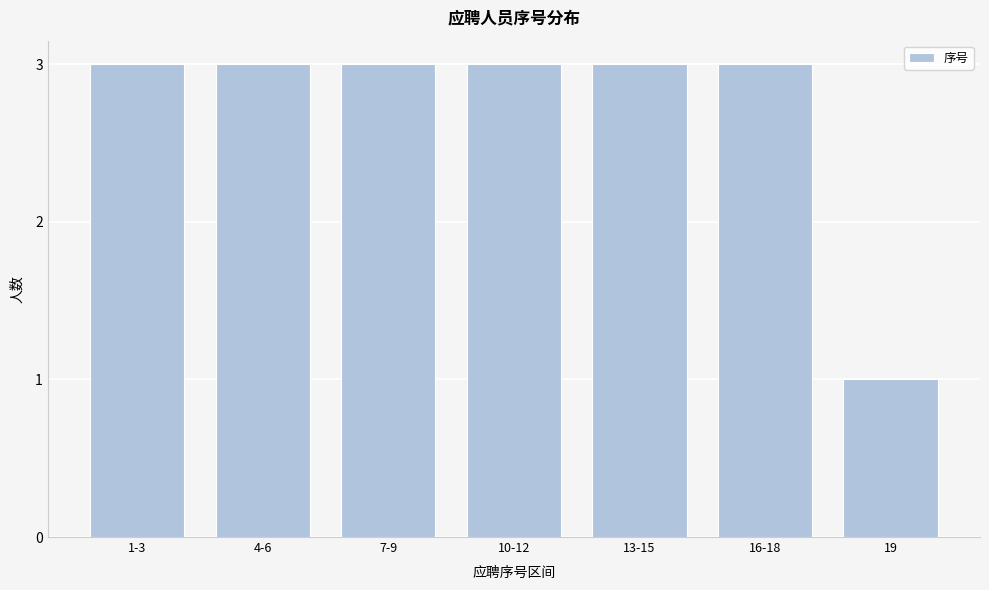

Reading left to right, list all the values displayed in this chart.

3	3	3	3	3	3	1